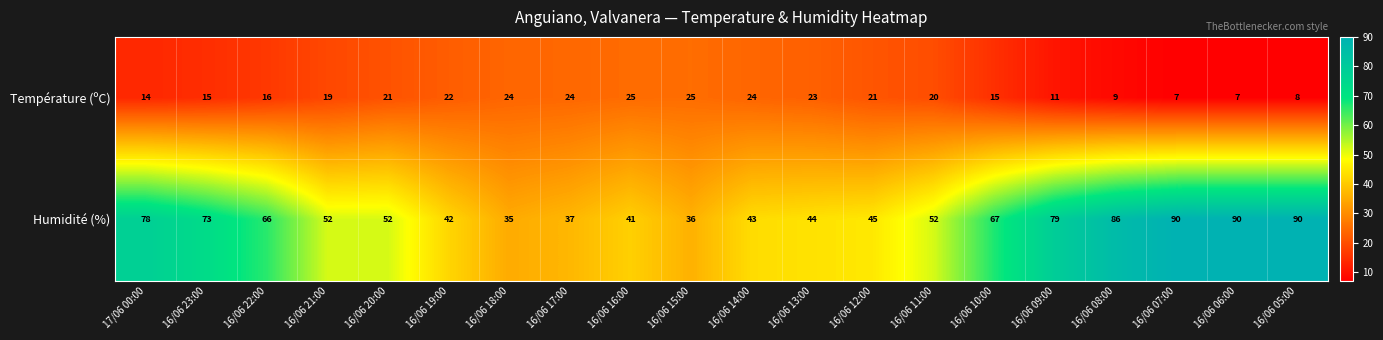

What is the maximum value shown in the chart?

90